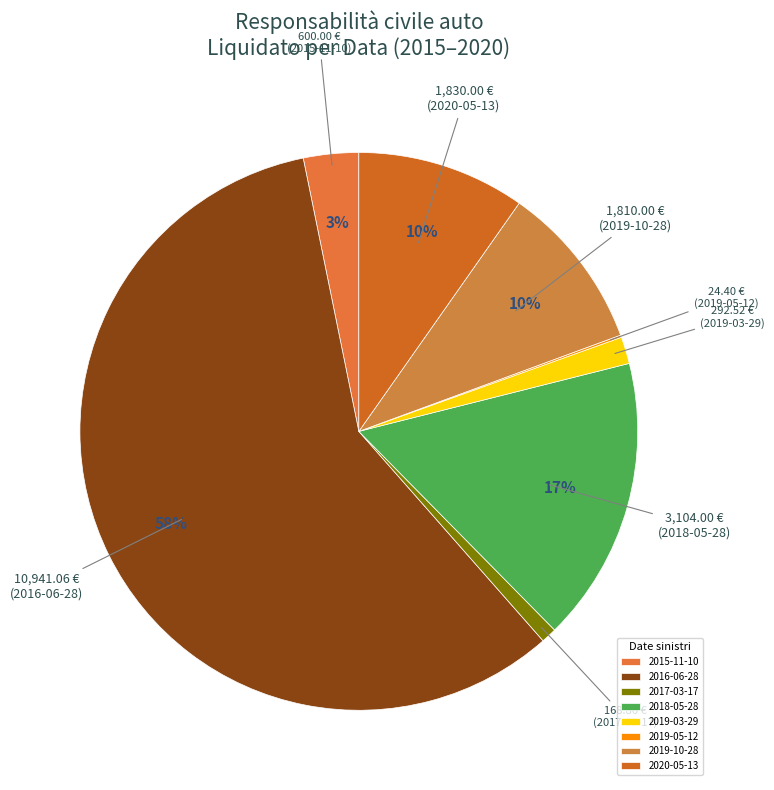

Is there any slice that represents more than half of the pie?

Yes